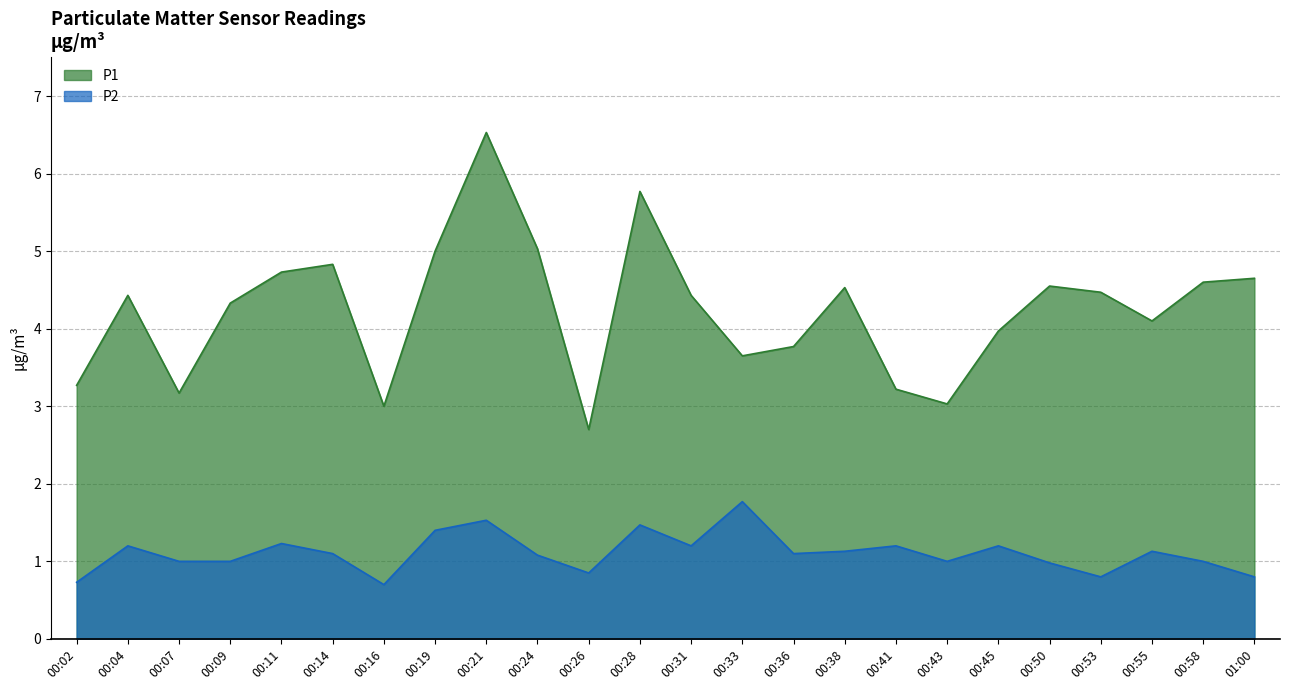

Count the number of data series in this chart.

2